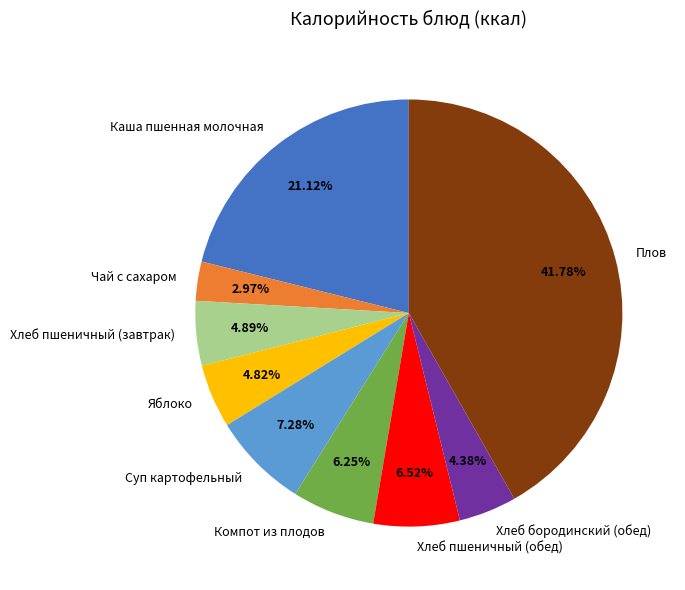

Count the number of slices in the pie.

9